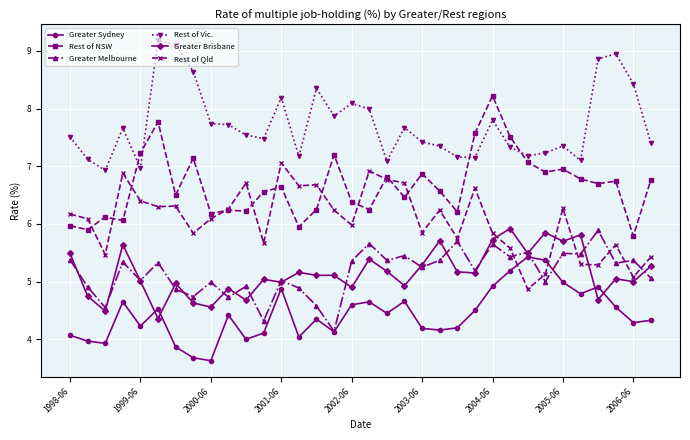

What is the highest value of the Greater Sydney series?

5.4